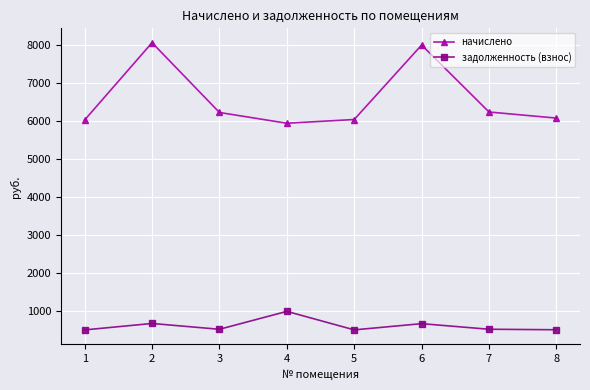

What is the value of the задолженность (взнос) point at the 7th from the left?

519.2